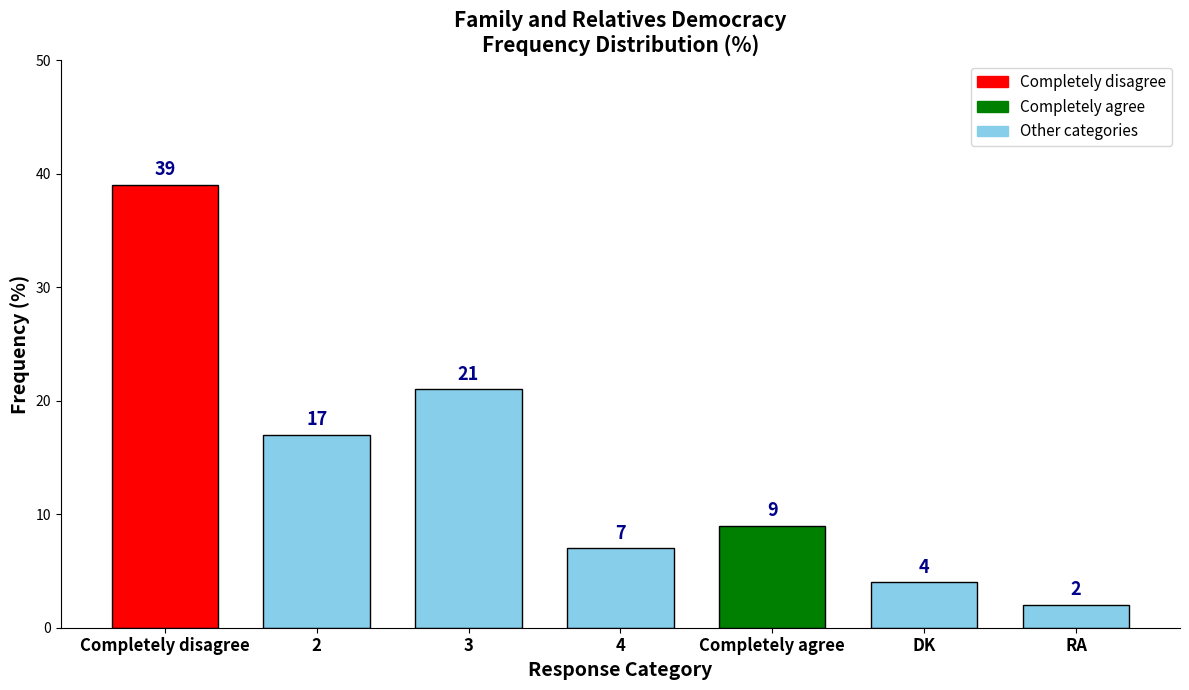

How many series are shown in this chart?

1